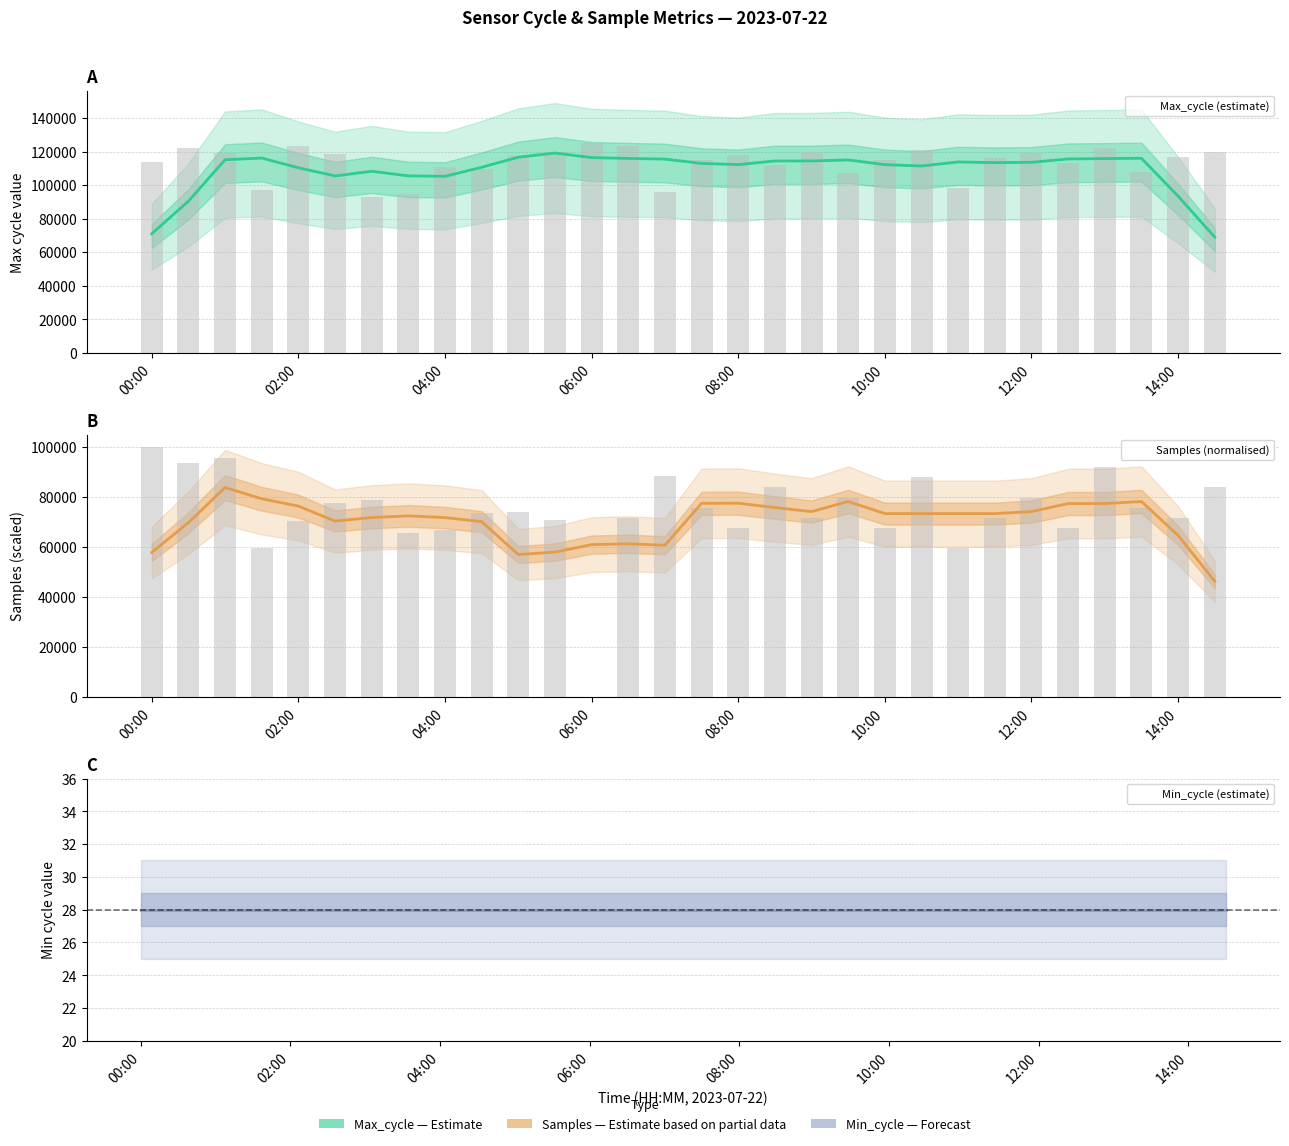

The Max_cycle series shows 159247.7 at 07:00. True or false?

False